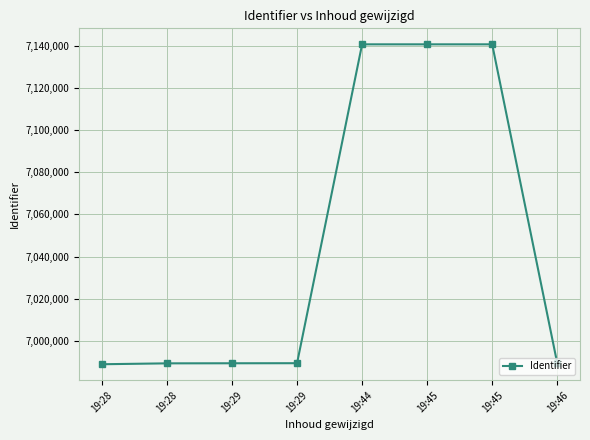

What is the difference between the values at 19:28 and 19:29?

37